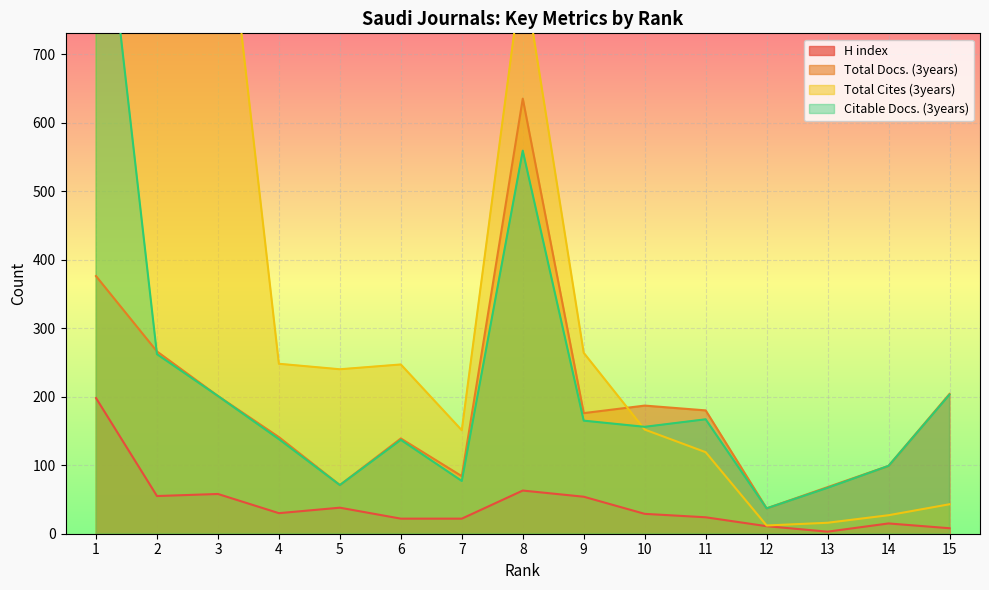

At which label does H index reach its peak?

1